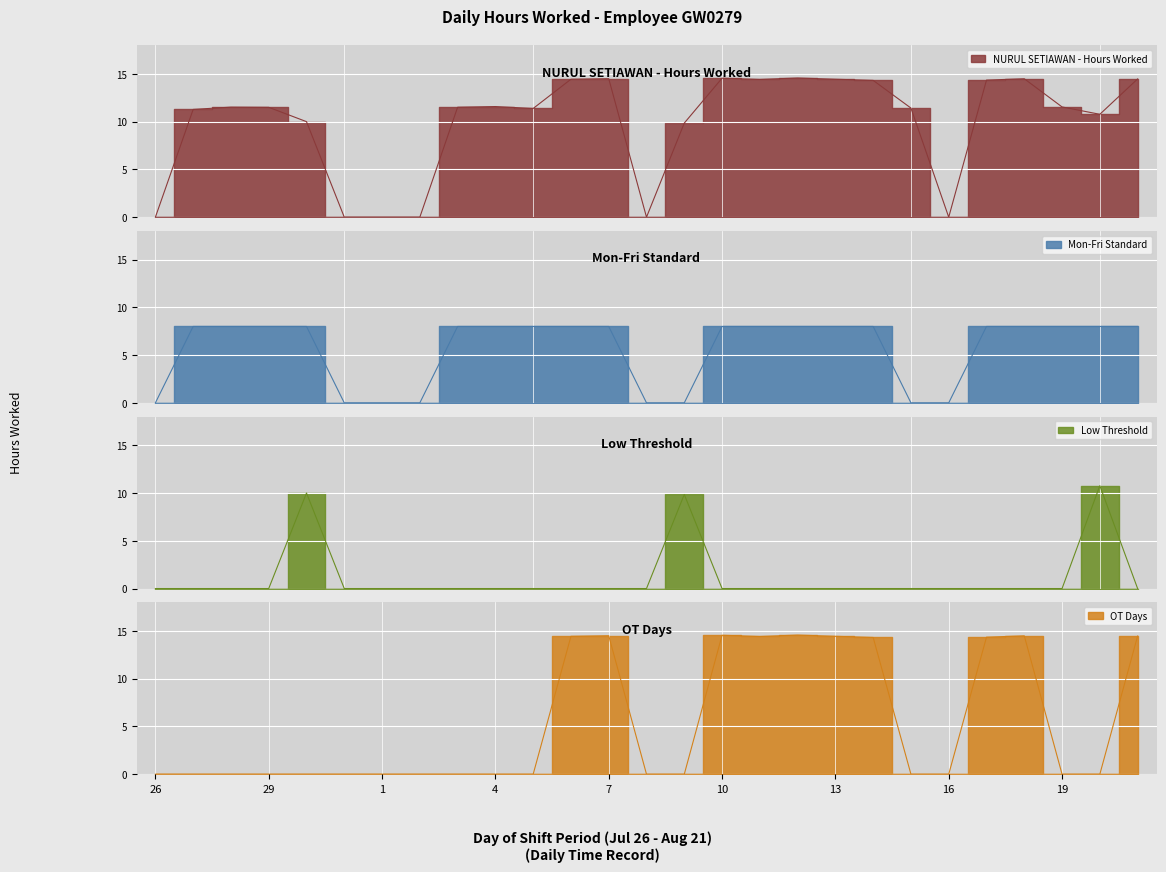

Read the OT Days value at 13.

14.4